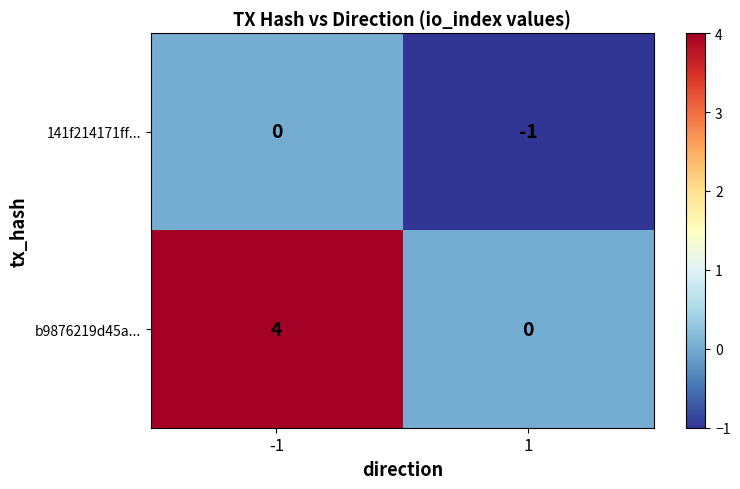

Which series has the widest spread of values?

b9876219d45a...